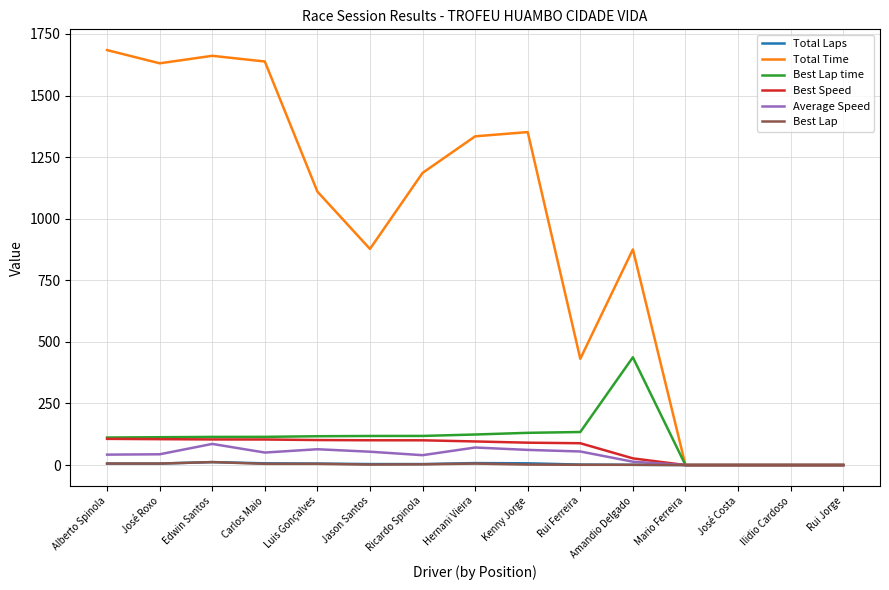

What is the maximum value shown in the chart?

1684.6